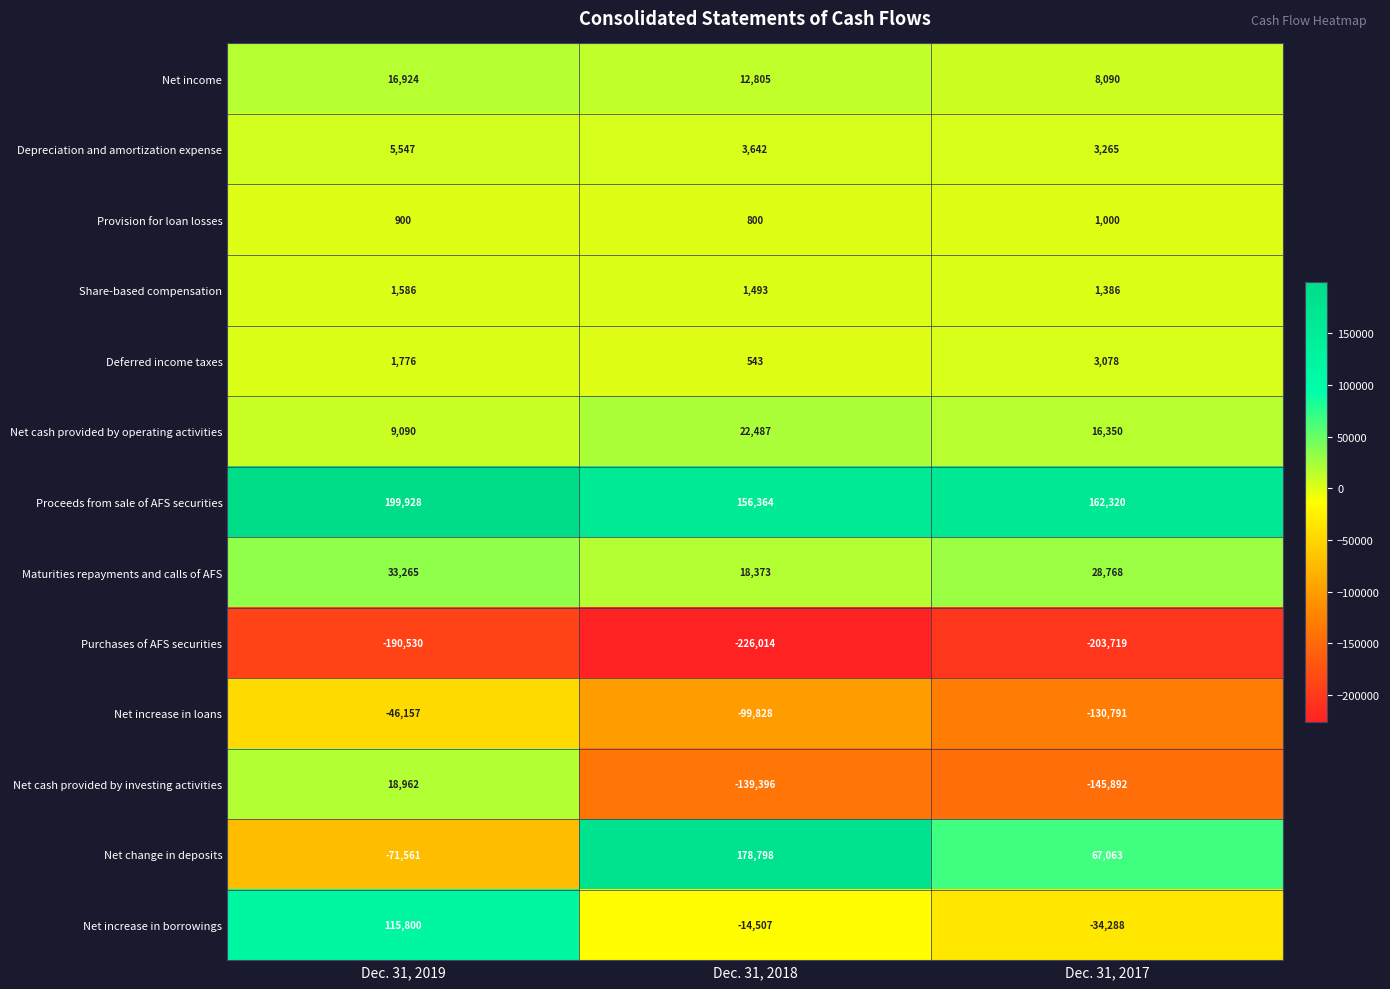

At how many categories does at least one series exceed 25479?

3